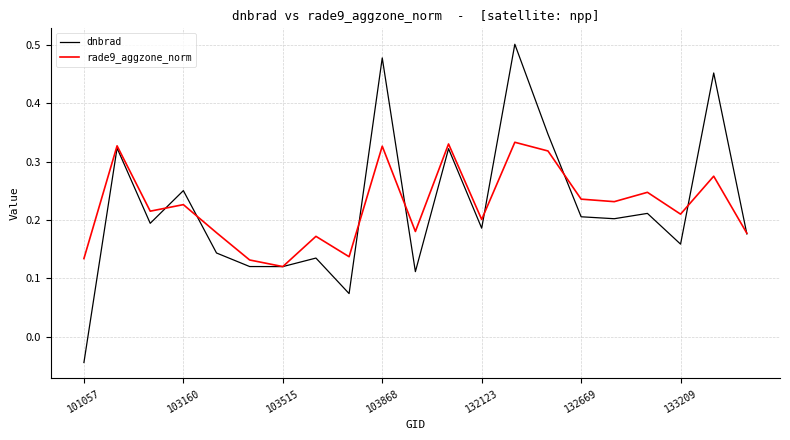

How many lines are shown in the chart?

2